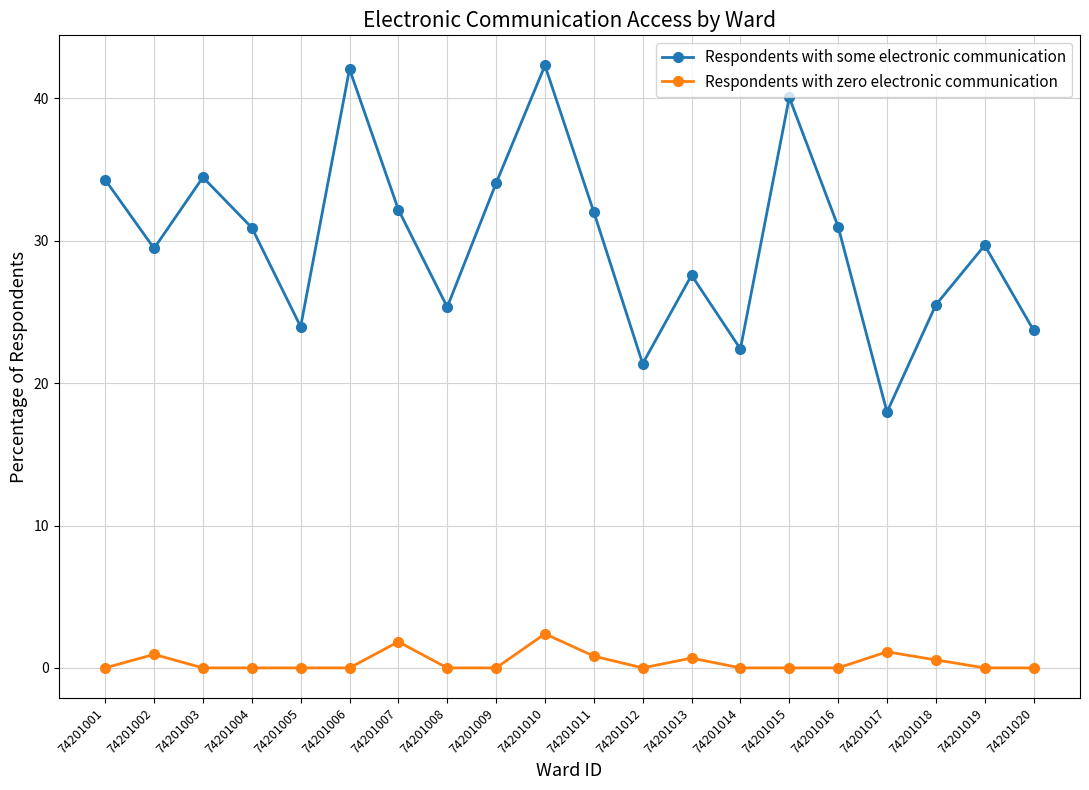

True or false: Respondents with some electronic communication has a value of 41.8 at 74201018.

False